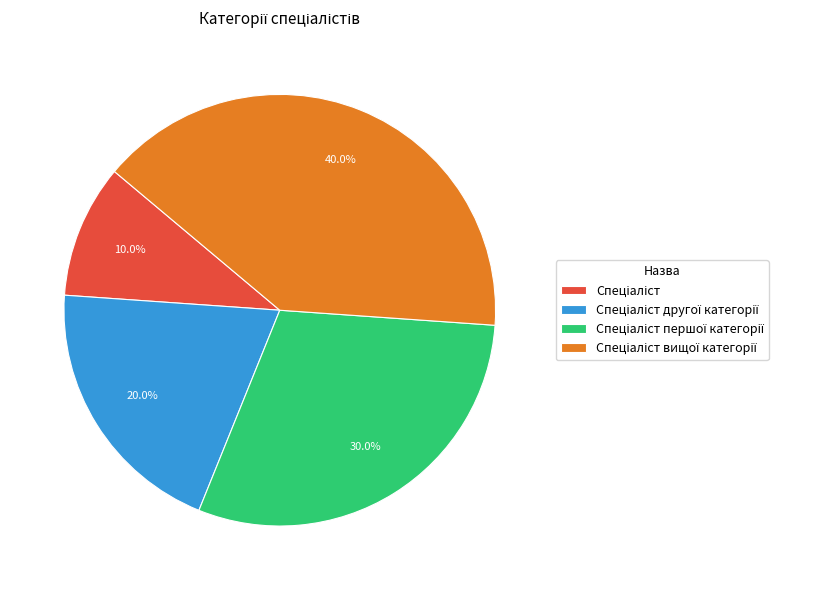

Count the number of slices in the pie.

4